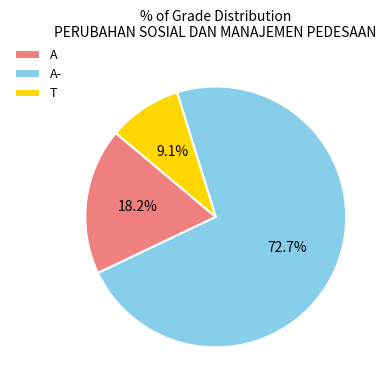

The T slice represents 9% of the pie. True or false?

True